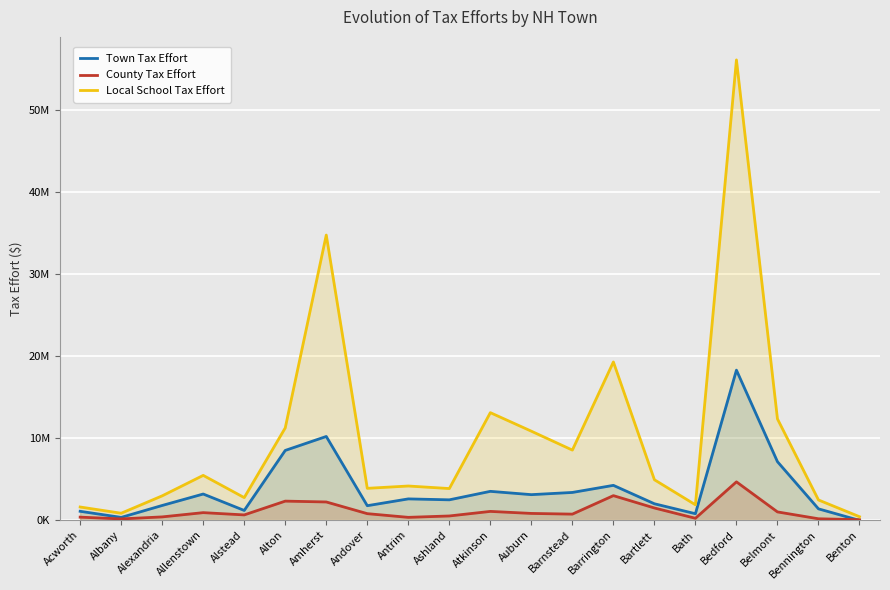

True or false: Town Tax Effort and Local School Tax Effort intersect in this chart.

False